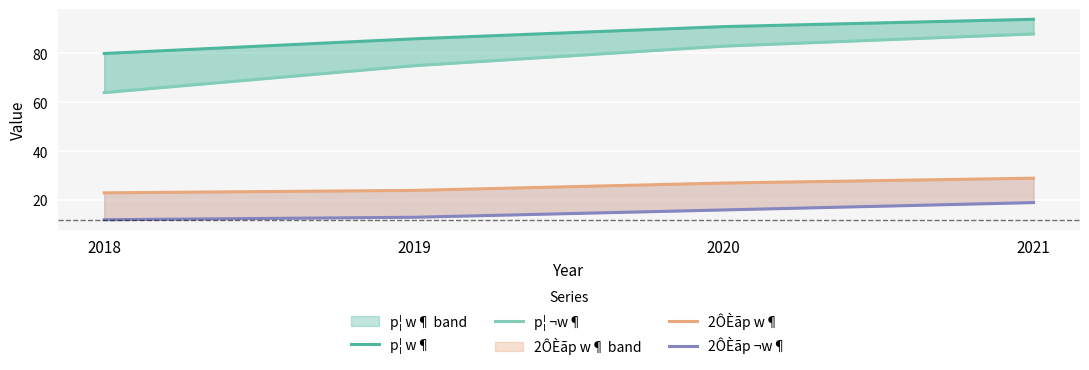

Which series changed the most between 2019 and 2021?

p¦ ¬w¶